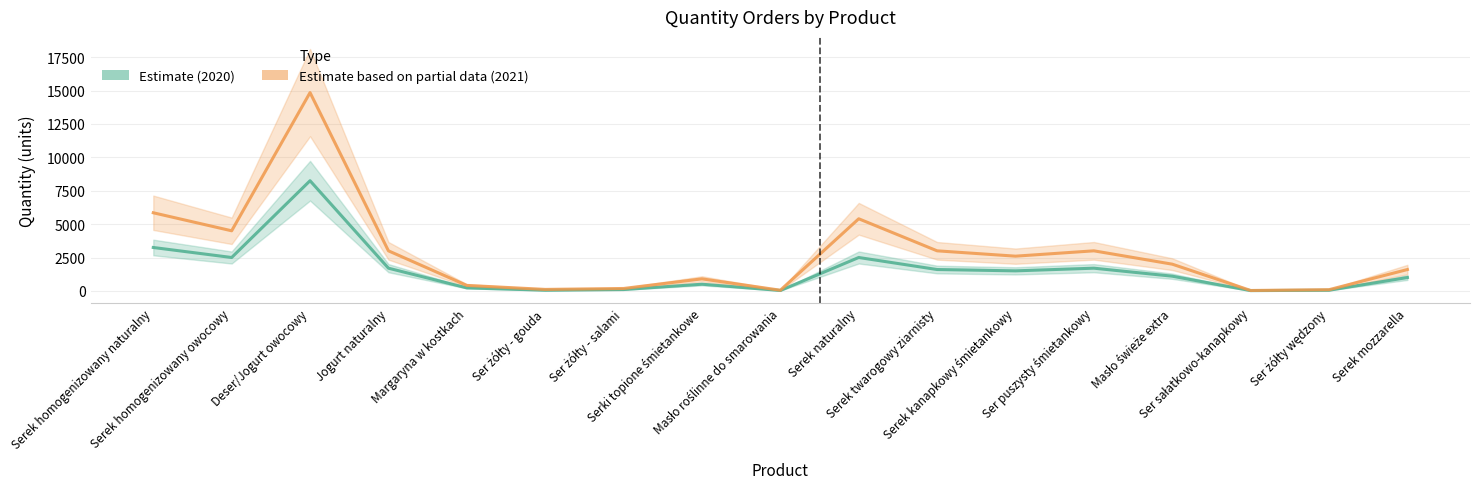

Which series has the largest range (max minus min)?

Estimate based on partial data (2021)